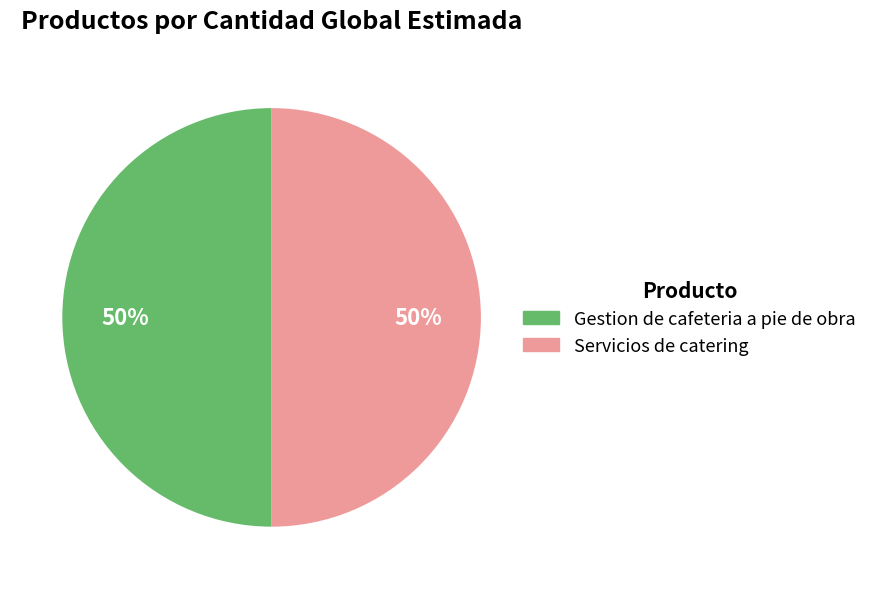

To the nearest percent, what is the average slice percentage?

50%